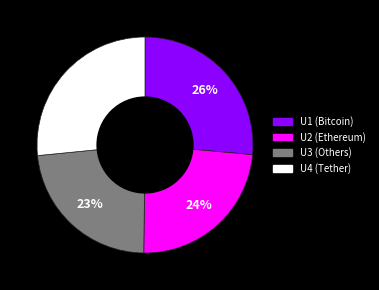

What percentage is the U3 slice, to the nearest percent?

23%